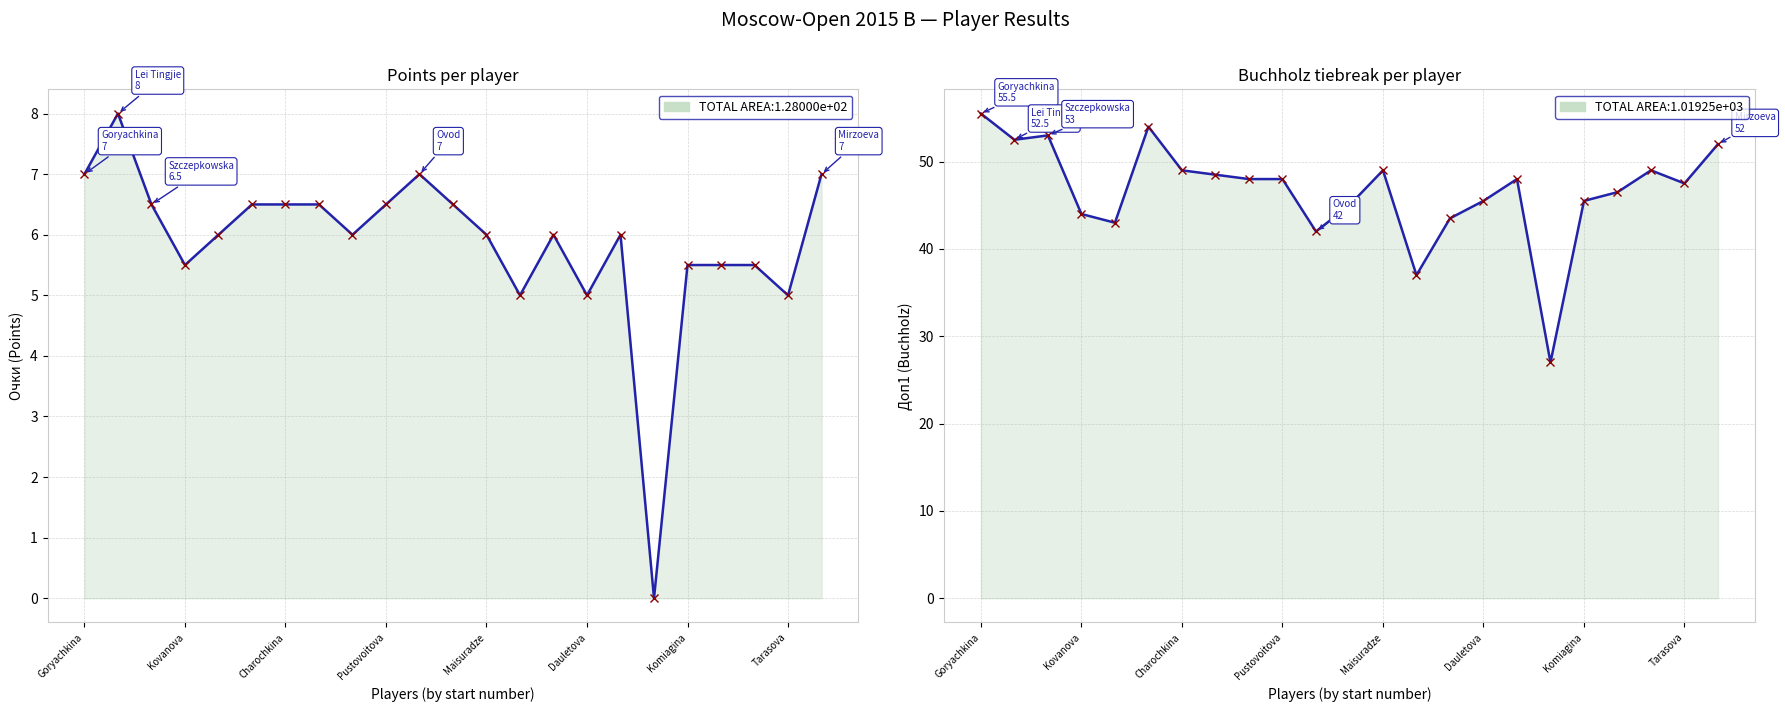

True or false: Очки (Points) and Доп1 (Buchholz) intersect in this chart.

False